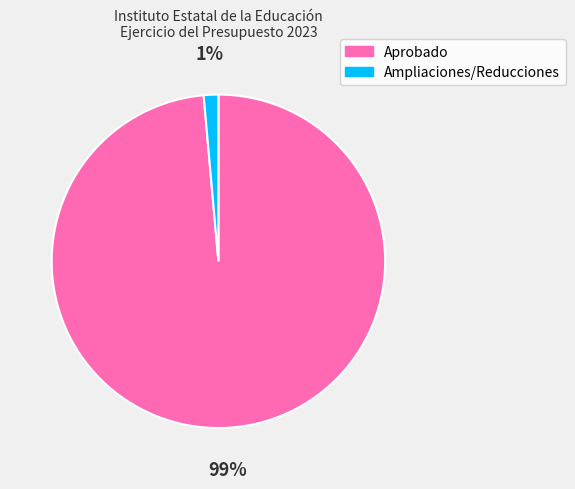

Which category has the biggest portion of the pie?

Aprobado